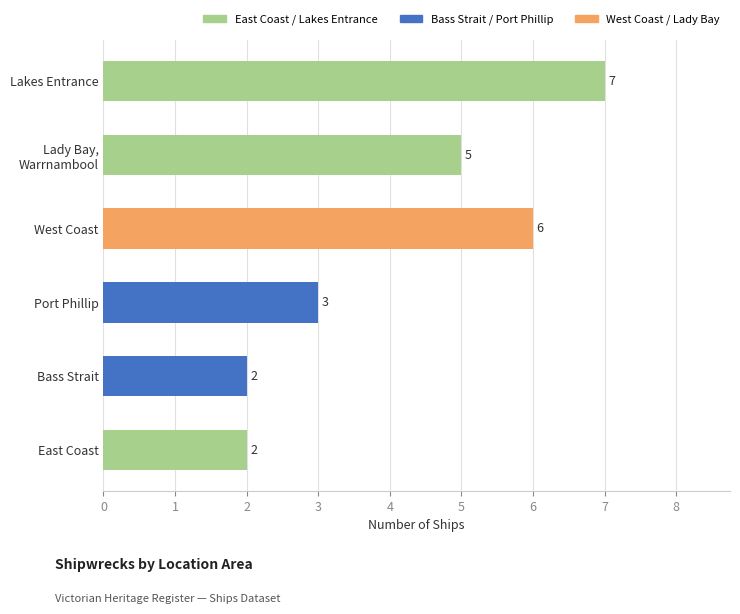

How many series are shown in this chart?

1